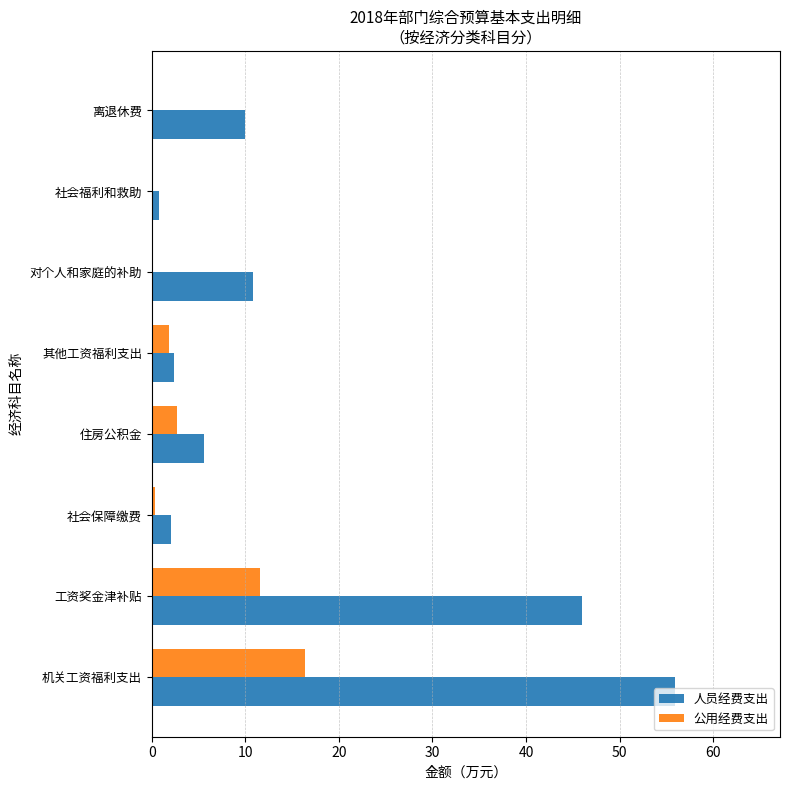

At which category does the chart reach its peak across all series?

机关工资福利支出